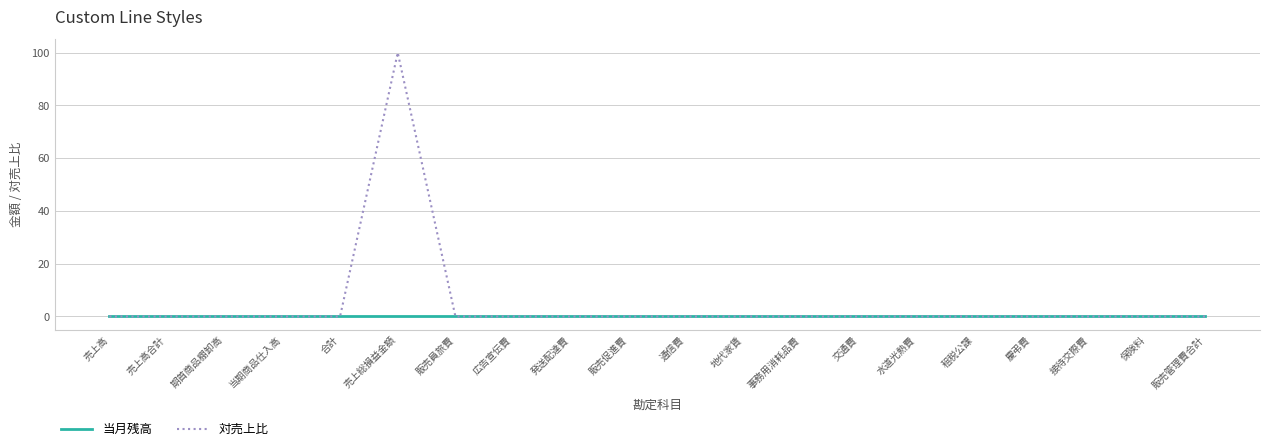

Rank the series by their average value, from lowest to highest.

当月残高, 対売上比